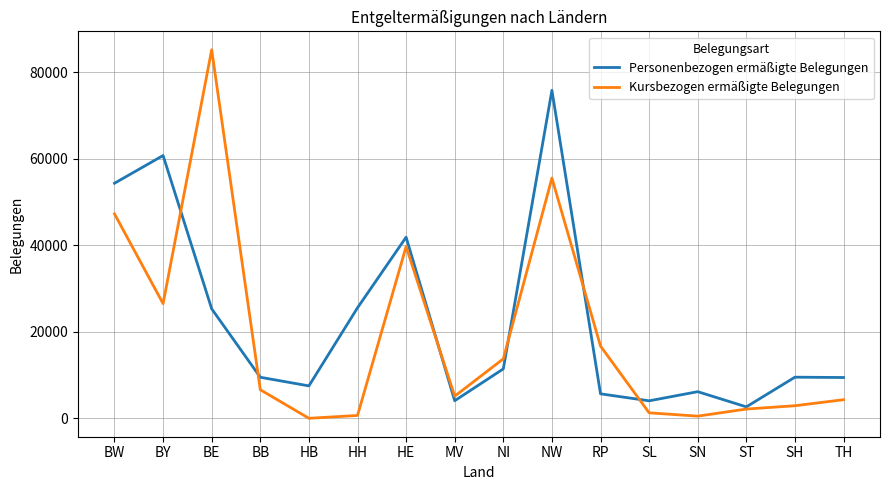

True or false: Kursbezogen ermäßigte Belegungen and Personenbezogen ermäßigte Belegungen cross at least once.

True